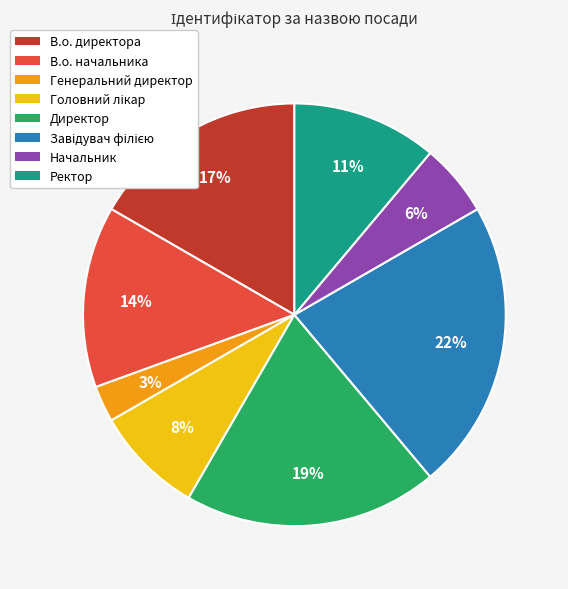

Which slice is the smallest?

Генеральний директор